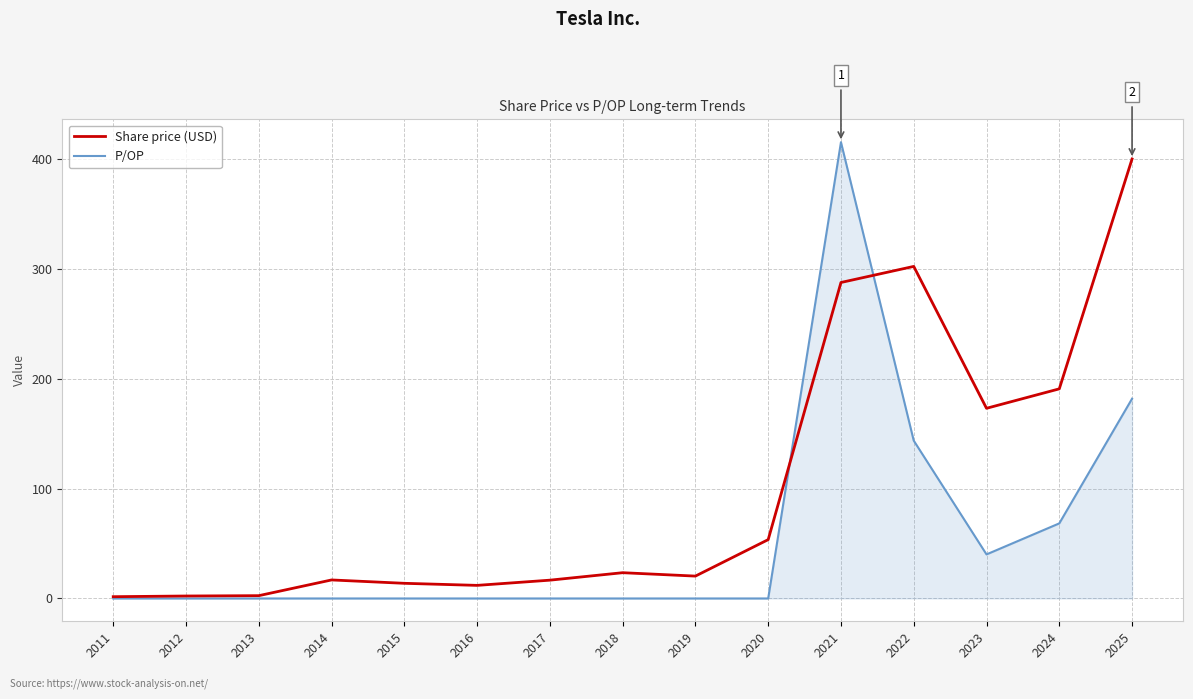

At which category is the sum across all series the highest?

2021